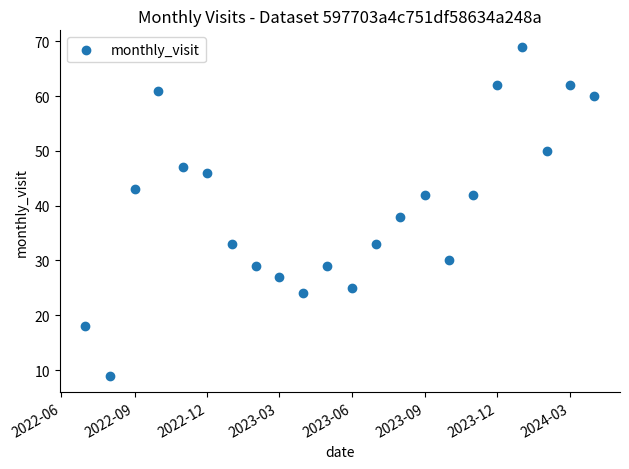

What Y value in the scatter plot is closest to 39?

38